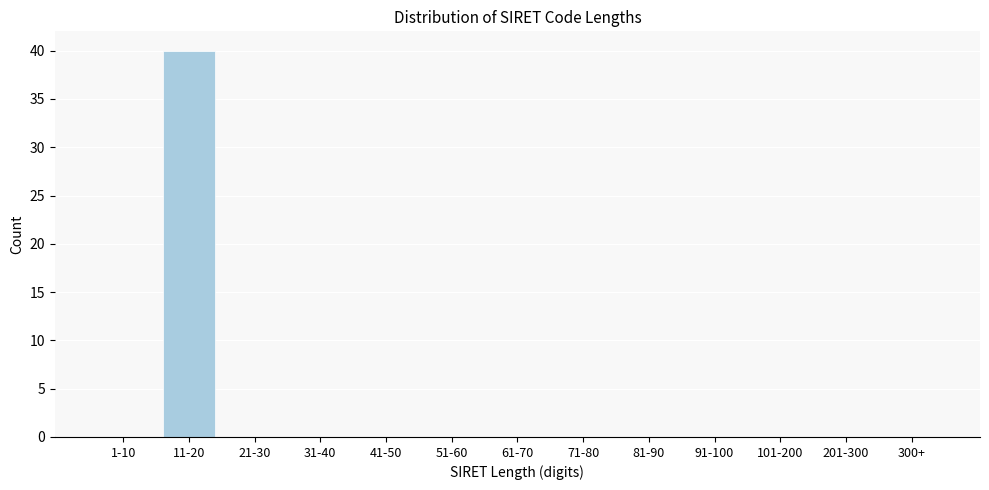

Reading left to right, what are all the values shown in this chart?

1-10=0	11-20=40	21-30=0	31-40=0	41-50=0	51-60=0	61-70=0	71-80=0	81-90=0	91-100=0	101-200=0	201-300=0	300+=0